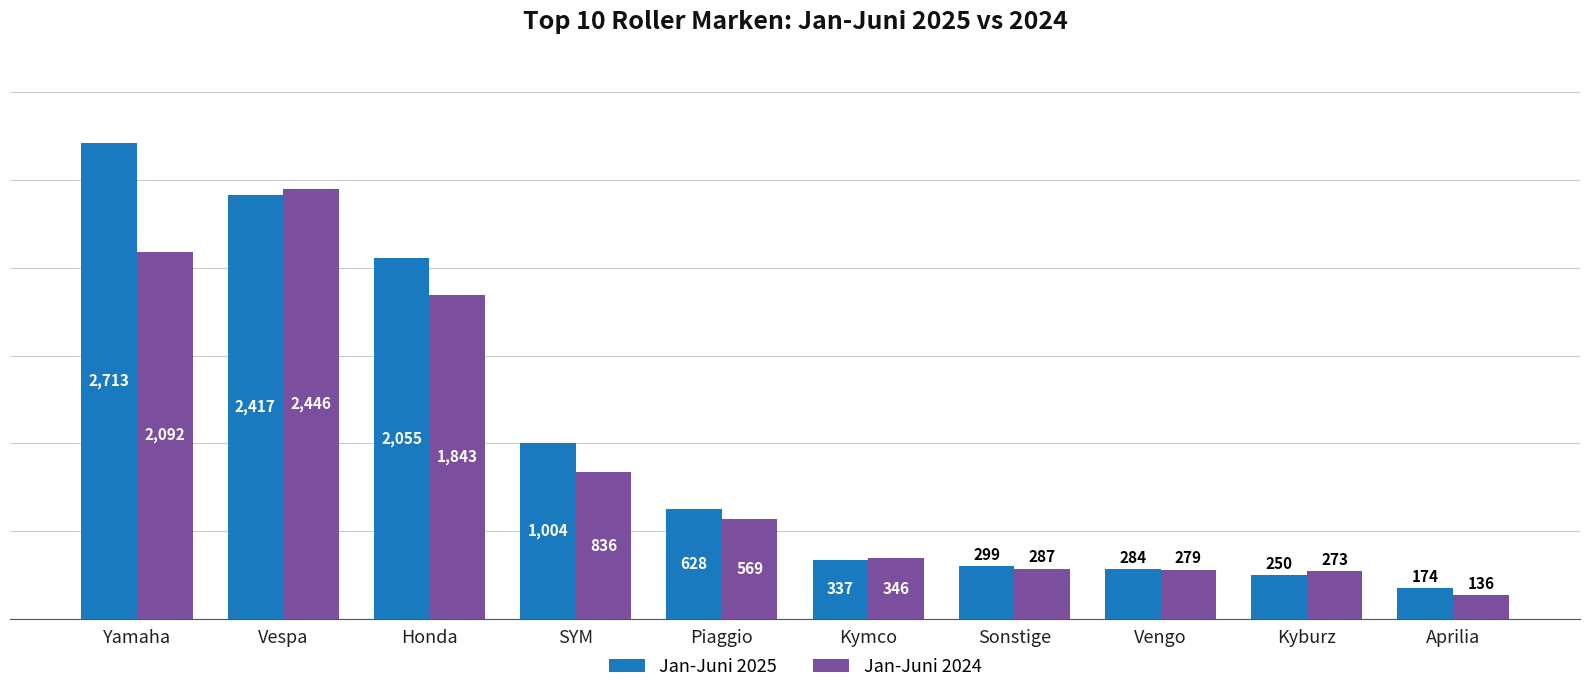

What is the maximum value for Jan-Juni 2025?

2713